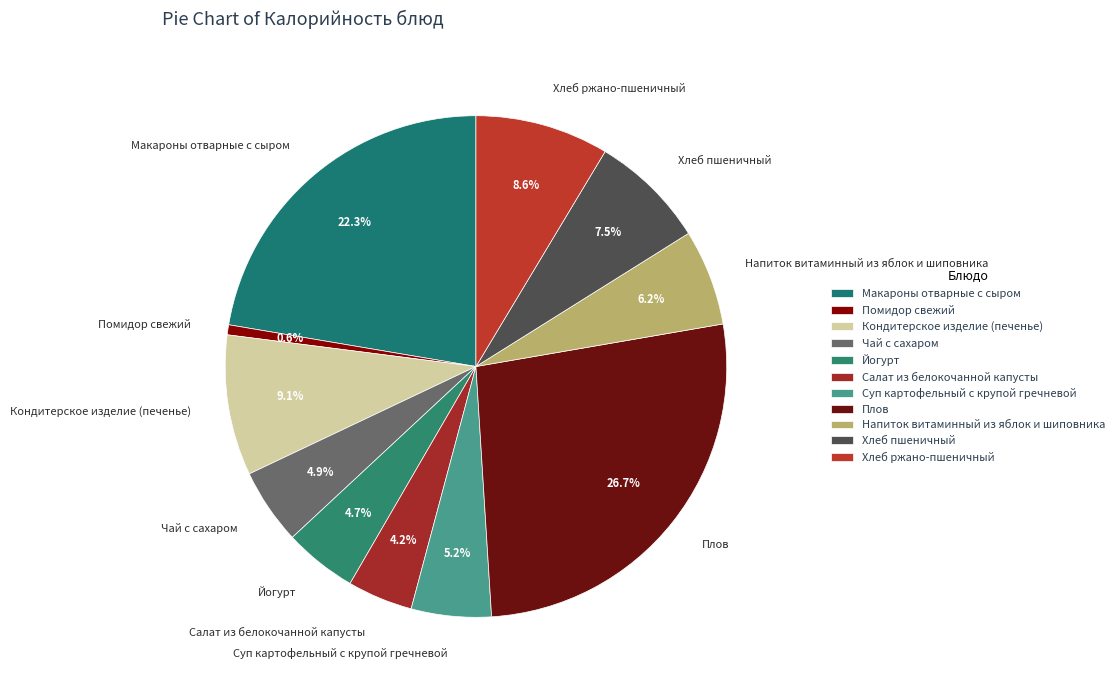

To the nearest percent, what is the difference between the largest and smallest slice percentages?

26%